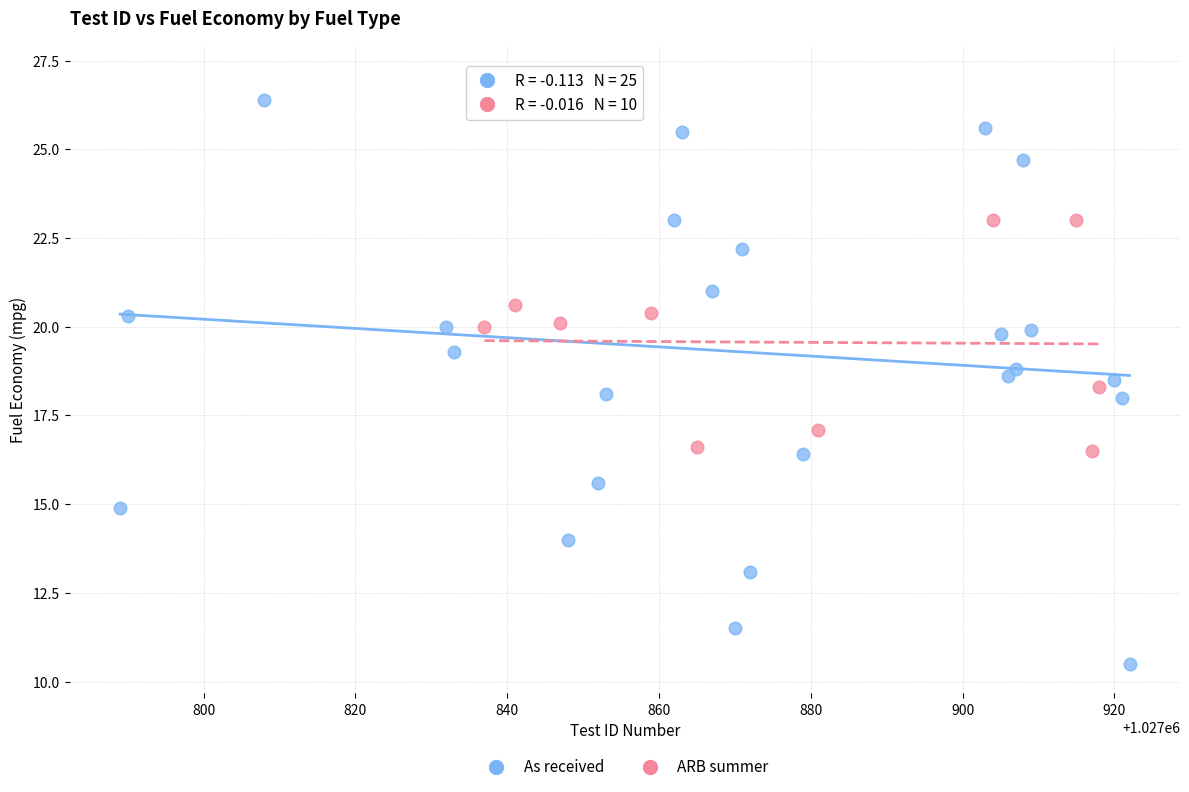

Which series has the widest spread of Y values?

As received